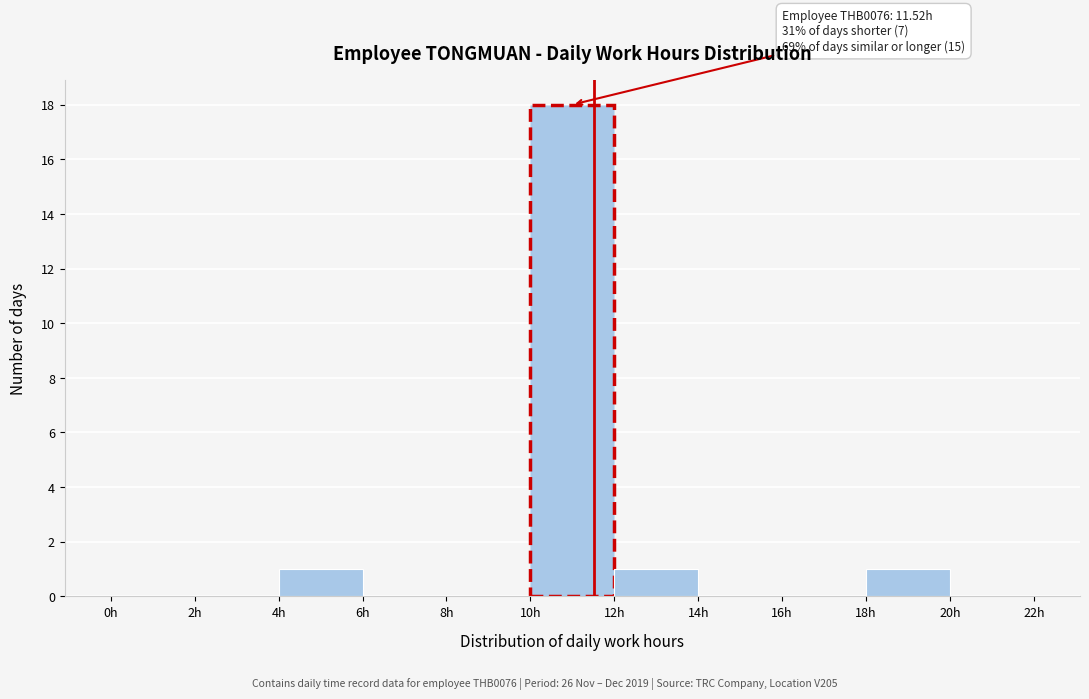

Which range on the x-axis has the tallest bar?

10 to 12